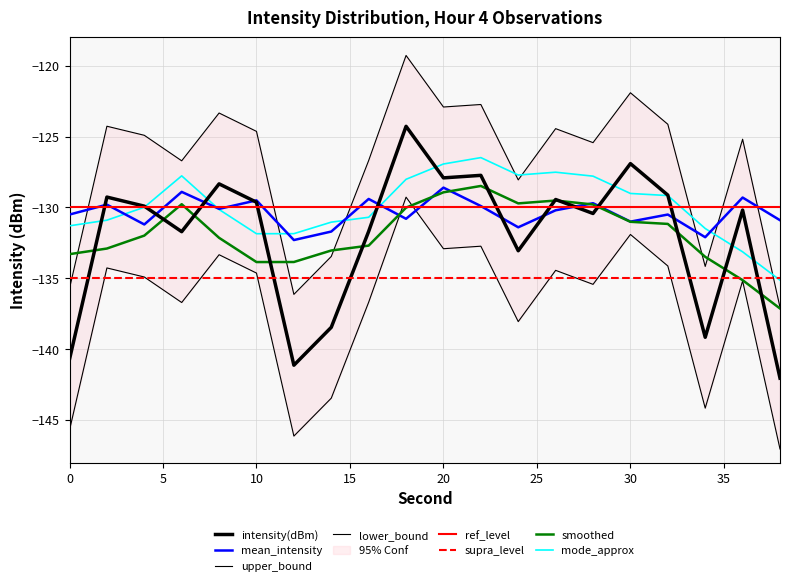

True or false: mean_intensity and intensity(dBm) cross at least once.

True